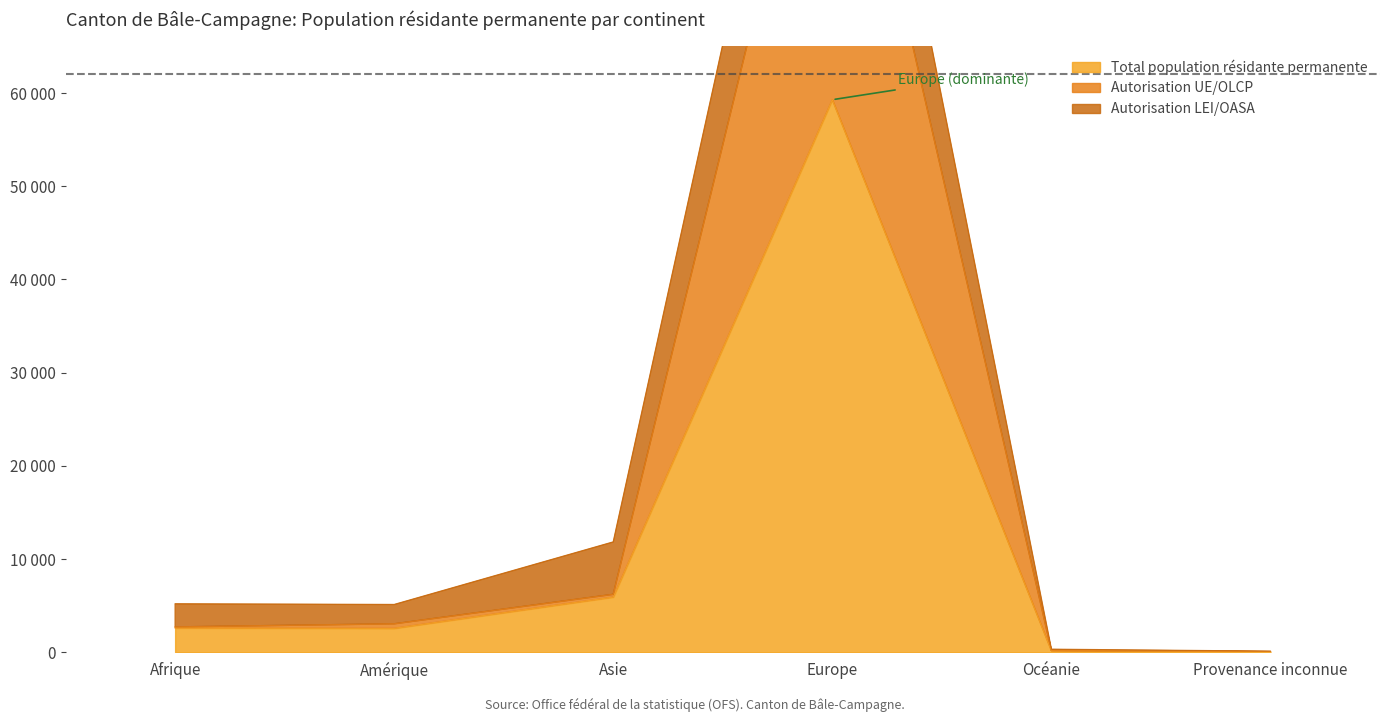

What is the value of the Autorisation UE/OLCP point at the 6th from the left?

56